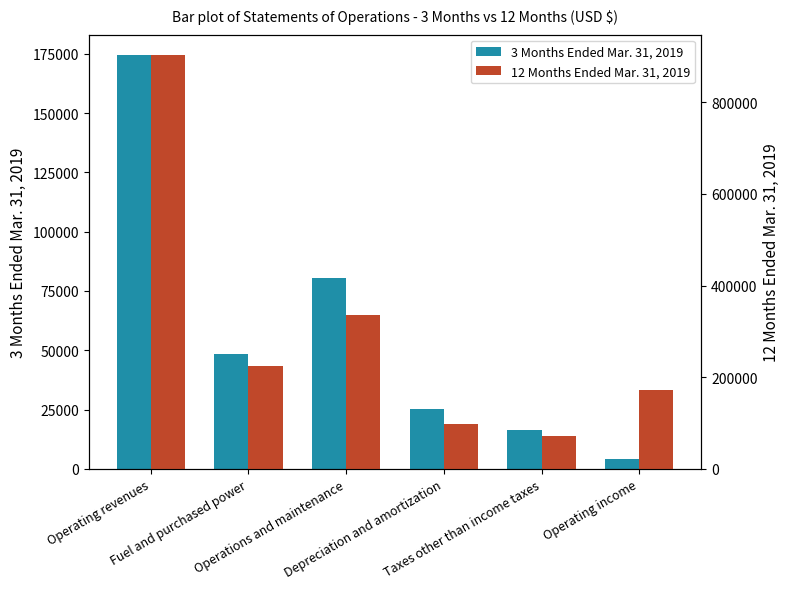

The 3 Months Ended Mar. 31, 2019 series shows 16189 at Taxes other than income taxes. True or false?

True